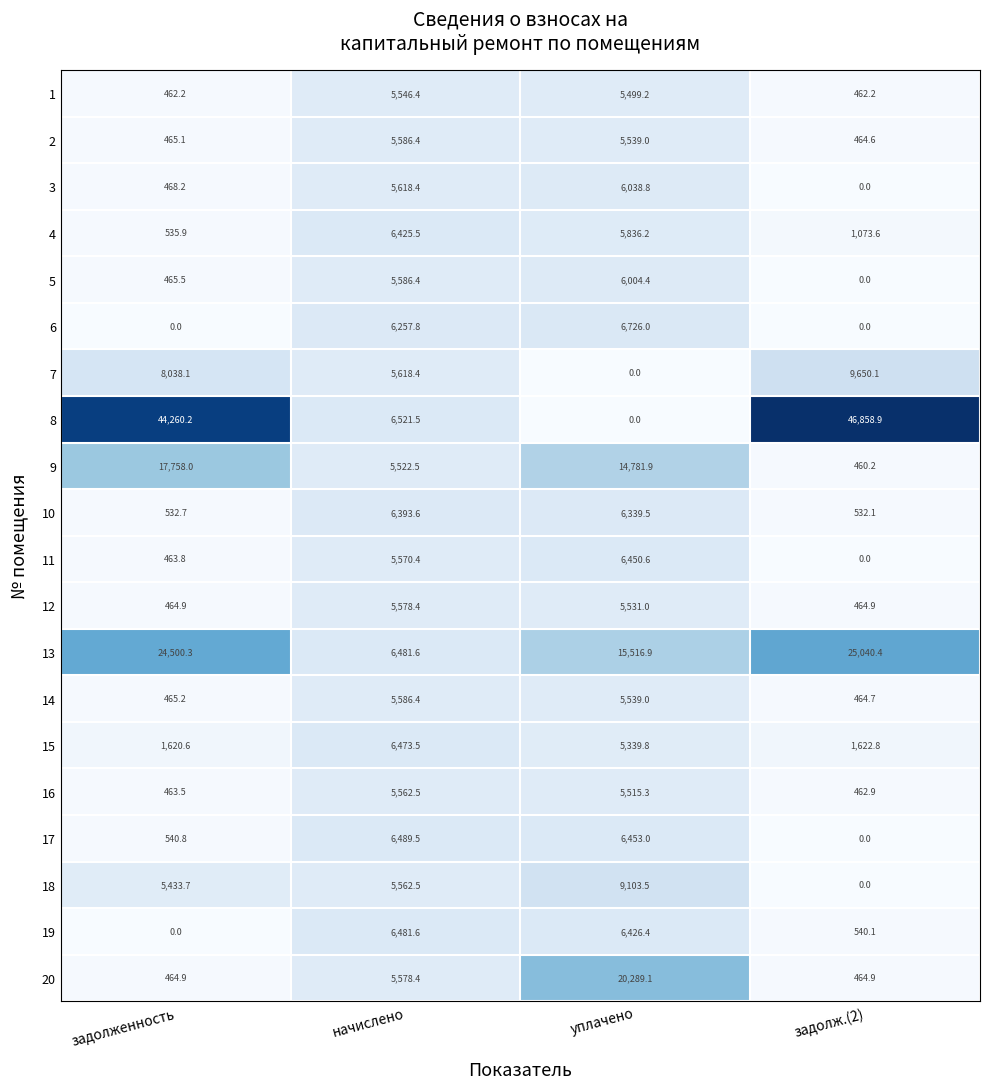

How many distinct data groups are displayed?

20